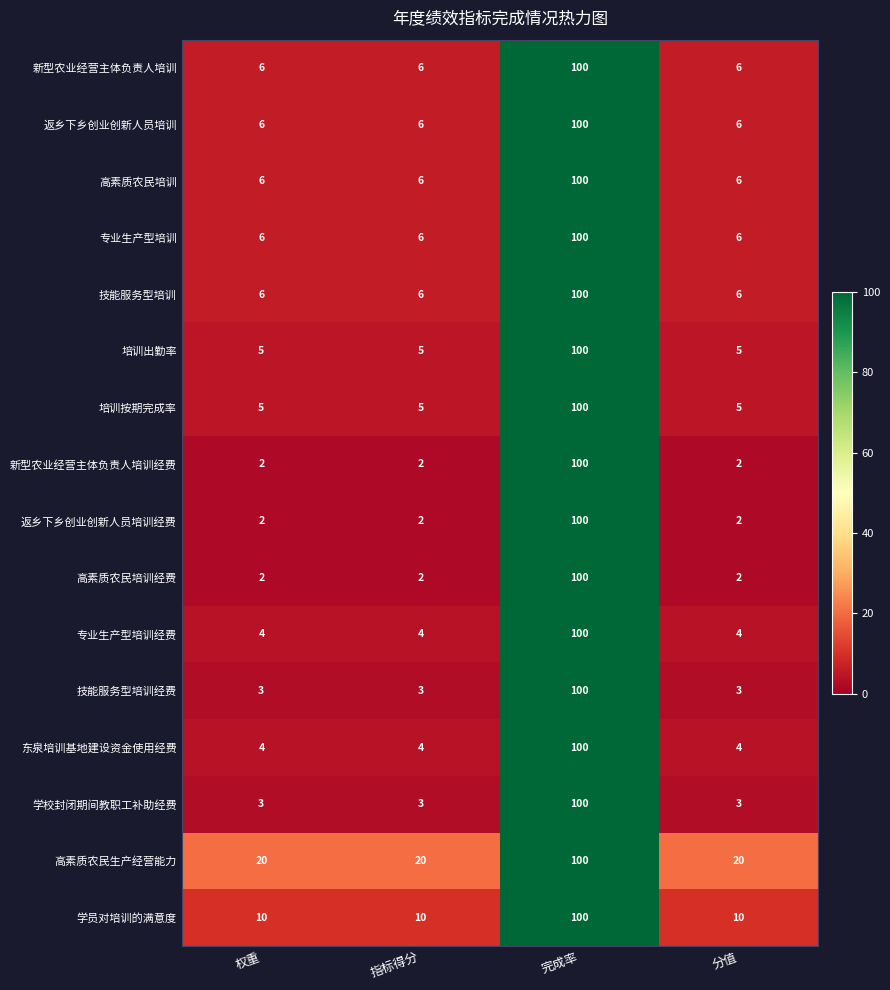

How many 专业生产型培训 values are between 6 and 100?

4